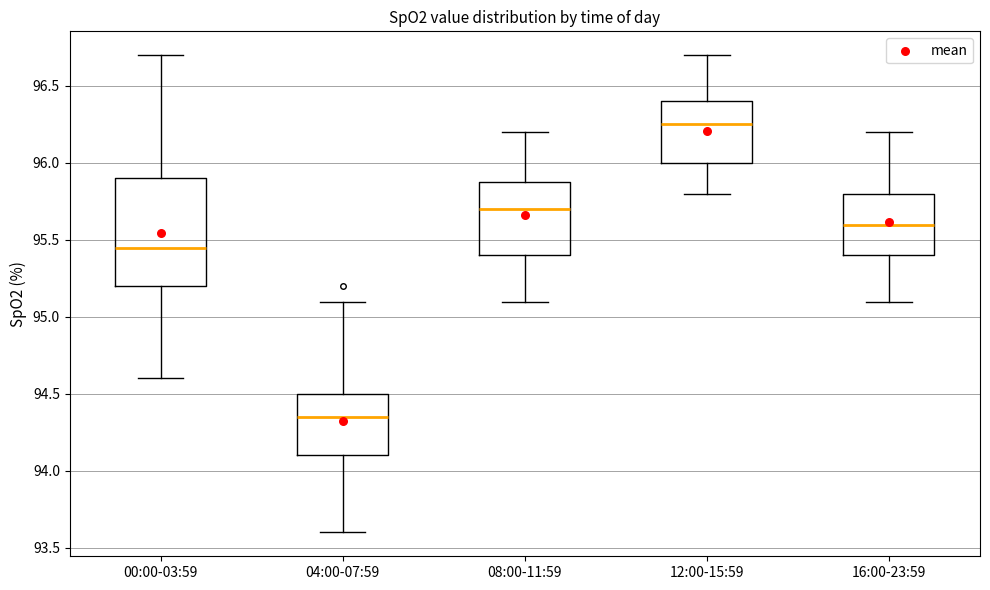

Where is the lower edge of the box for 08:00-11:59 on the y-axis? The values are not printed on the chart, so give them approximately, as read against the axis.

95.40